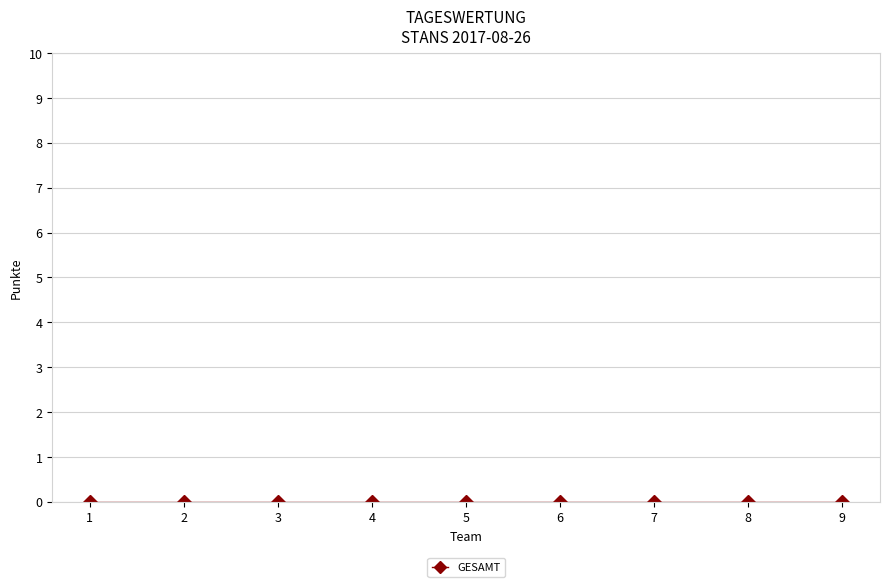

Reading left to right, extract all data points from this chart.

Team: 1	2	3	4	5	6	7	8	9
GESAMT: 0	0	0	0	0	0	0	0	0